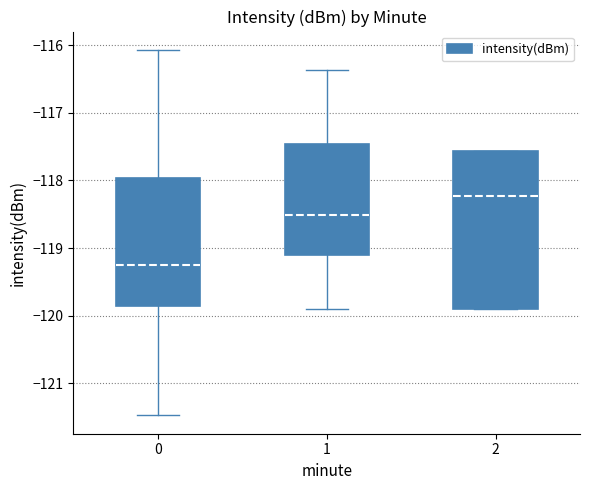

Comparing the boxes themselves (not the whiskers), which one is the tallest?

2